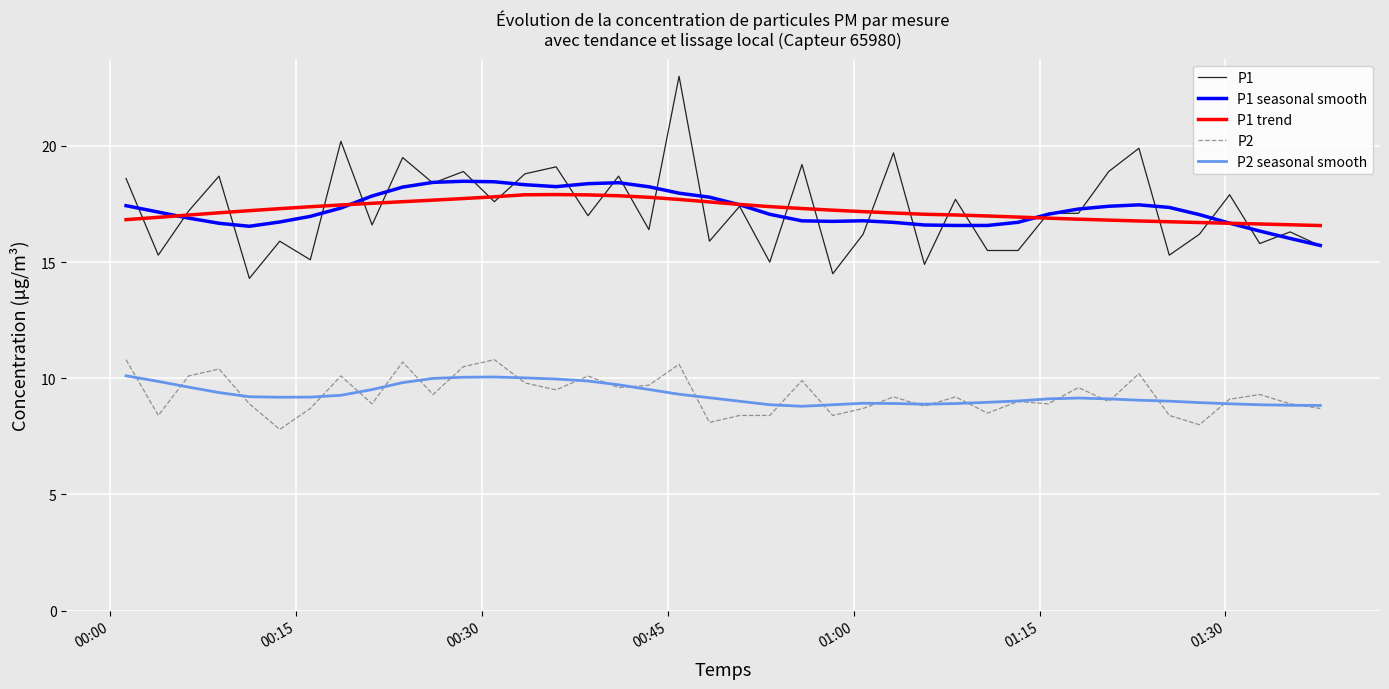

True or false: P2 seasonal smooth and P1 seasonal smooth intersect in this chart.

False